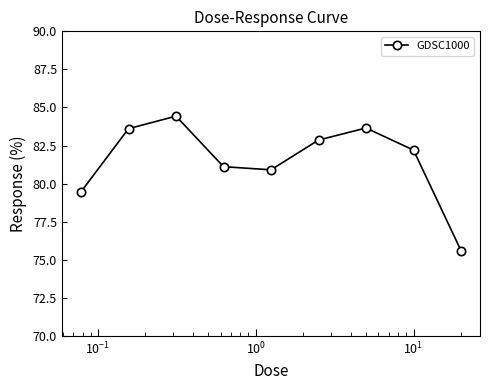

What is the smallest value displayed?

75.6